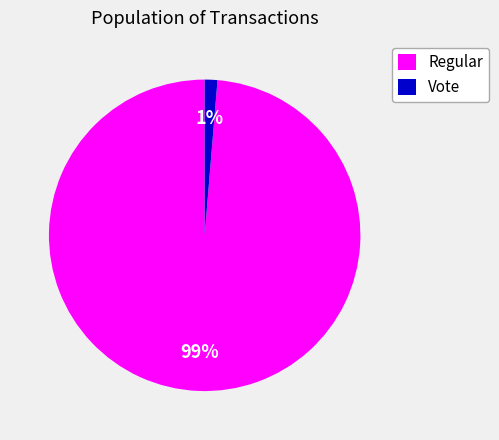

What percentage is the Vote slice, to the nearest percent?

1%